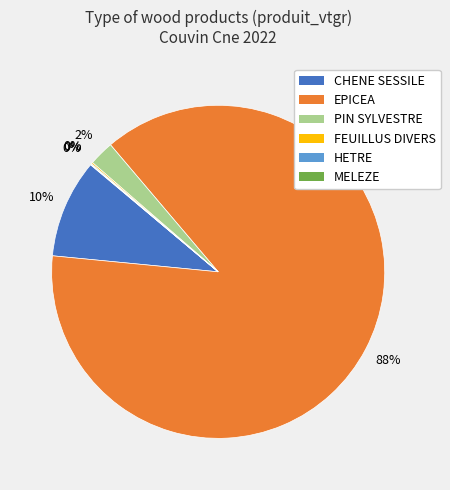

Is it true that CHENE SESSILE is 10% of the pie?

True